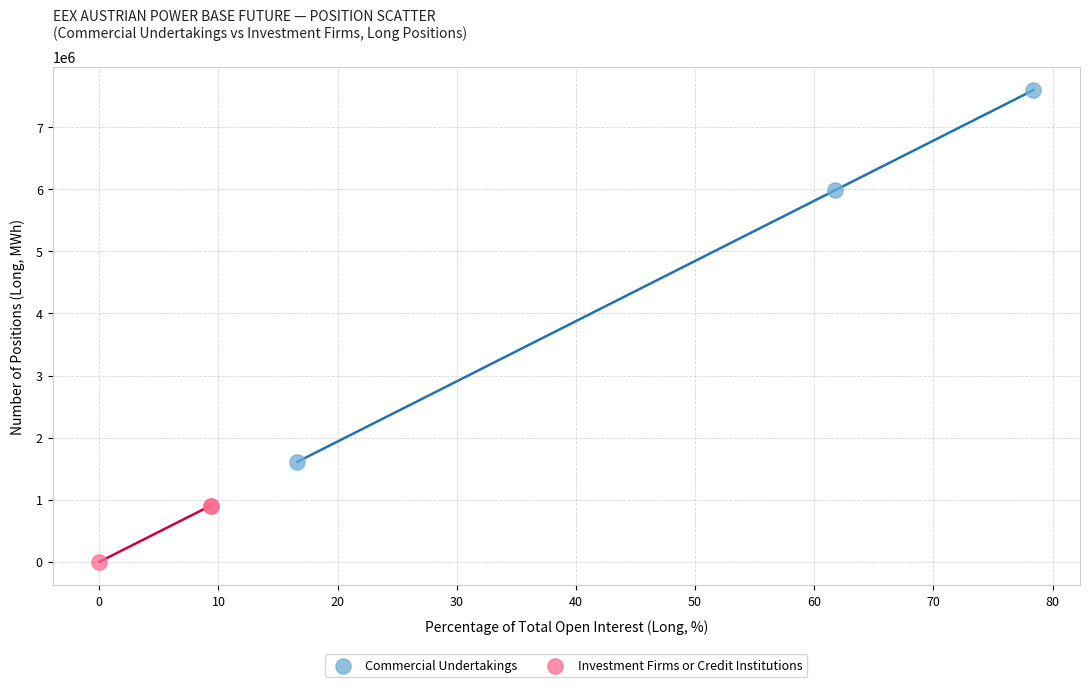

Which series reaches the minimum Y coordinate?

Investment Firms or Credit Institutions